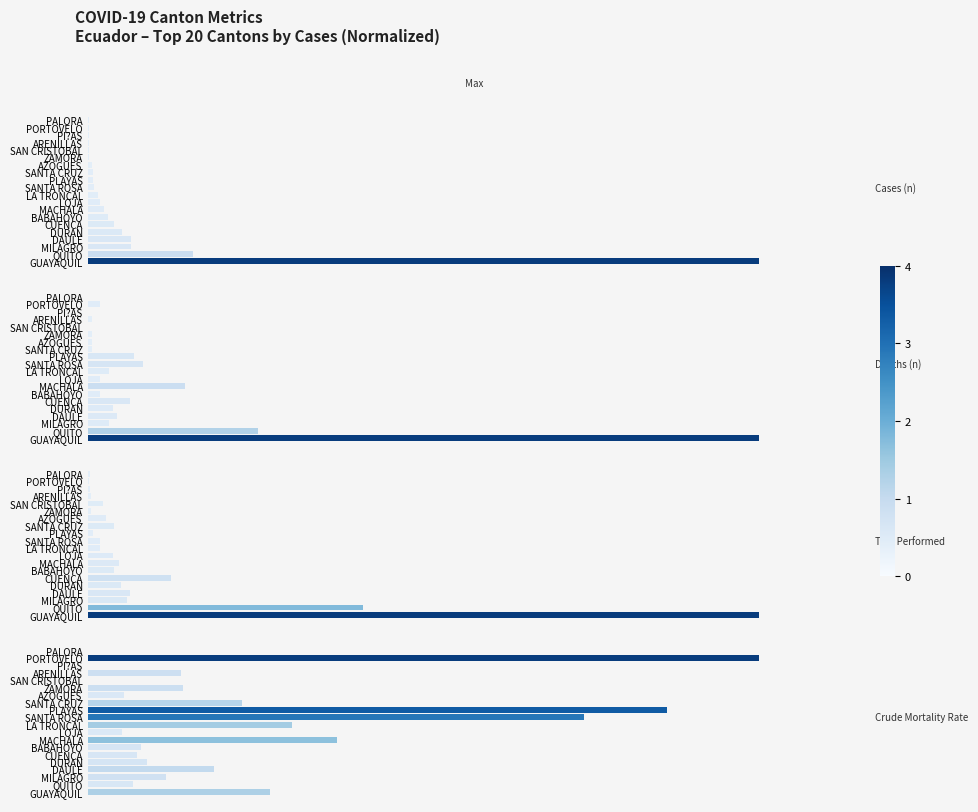

At how many categories does at least one series exceed 0?

20